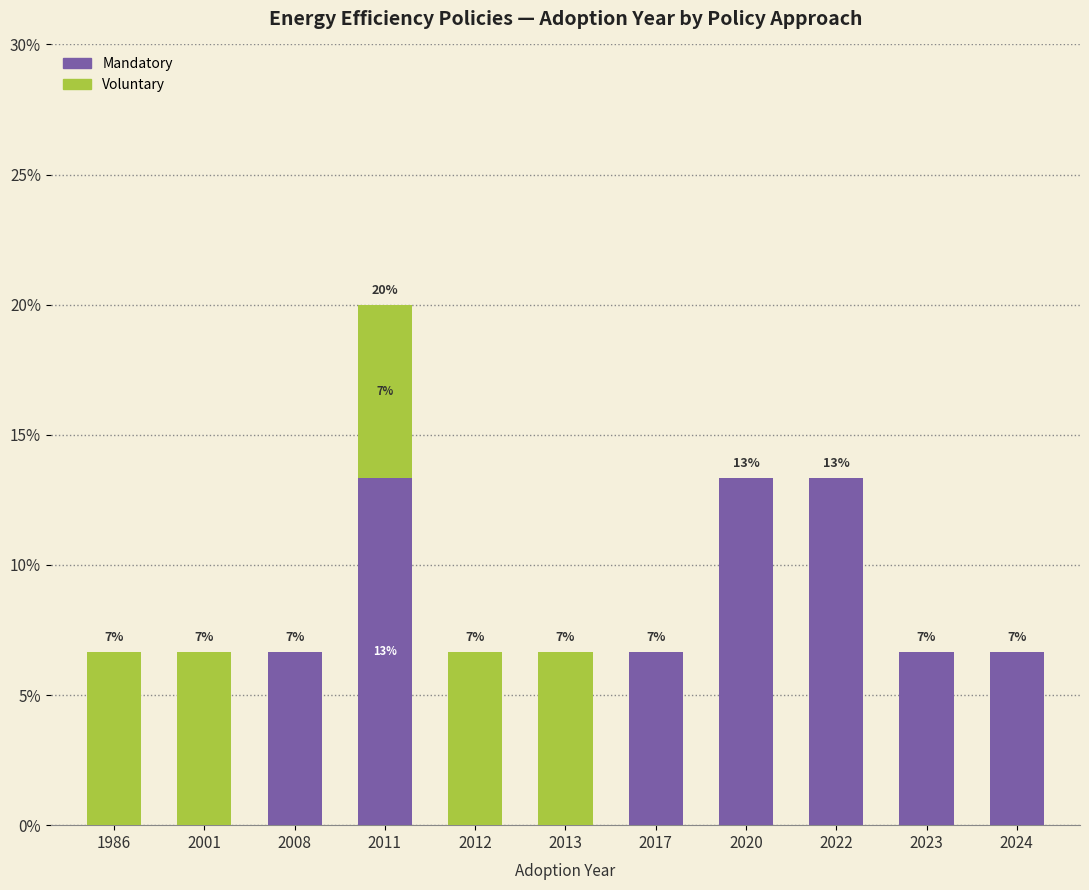

What is the average value of the Mandatory series?

6.1